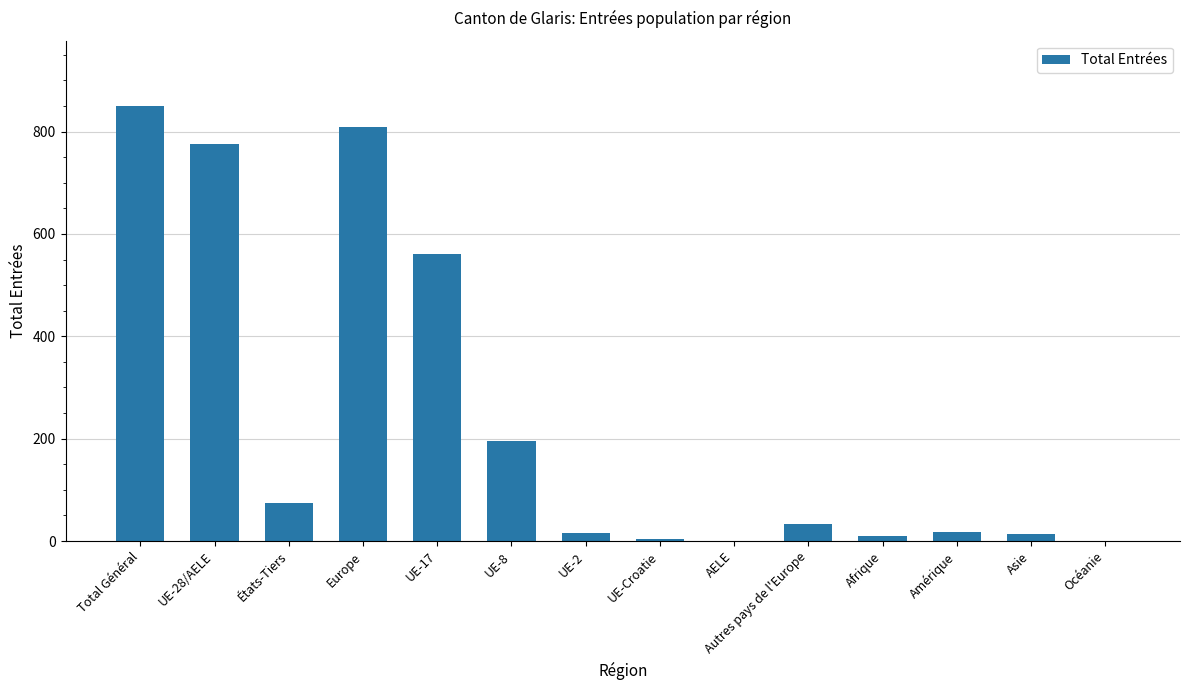

Which label corresponds to the largest value in the chart?

Total Général